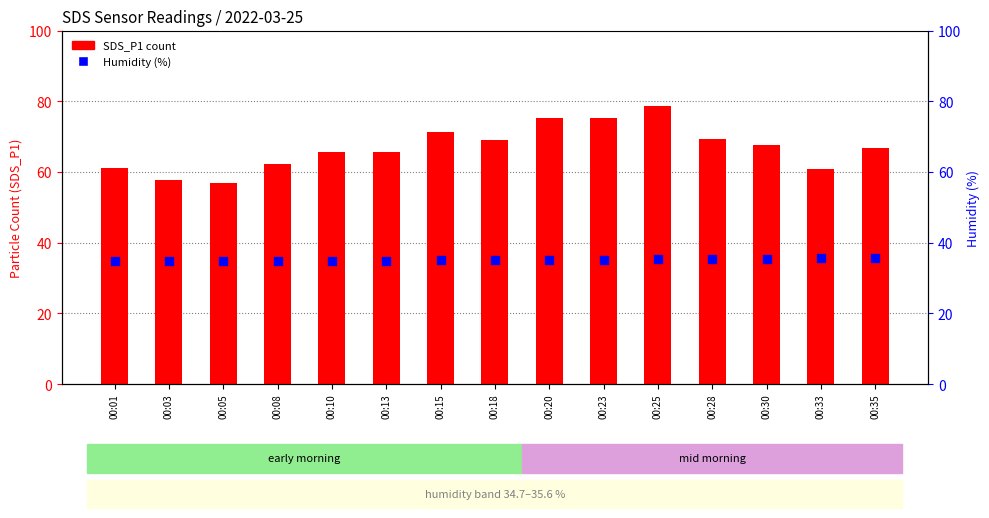

What is the total value across all series at 00:35?

102.3